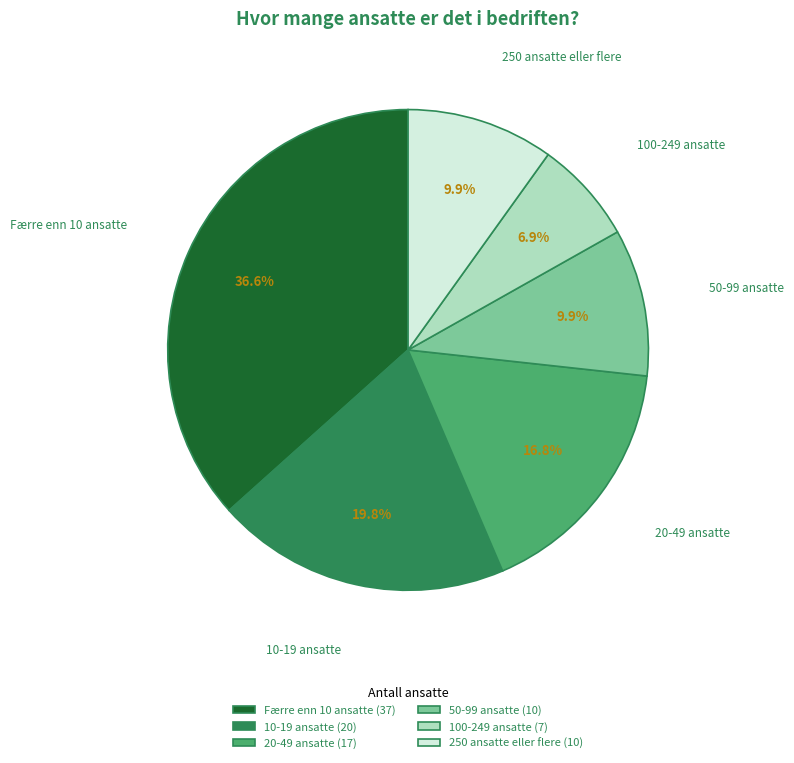

Approximately how many times larger is the value at 100-249 ansatte compared to 250 ansatte eller flere?

0.7